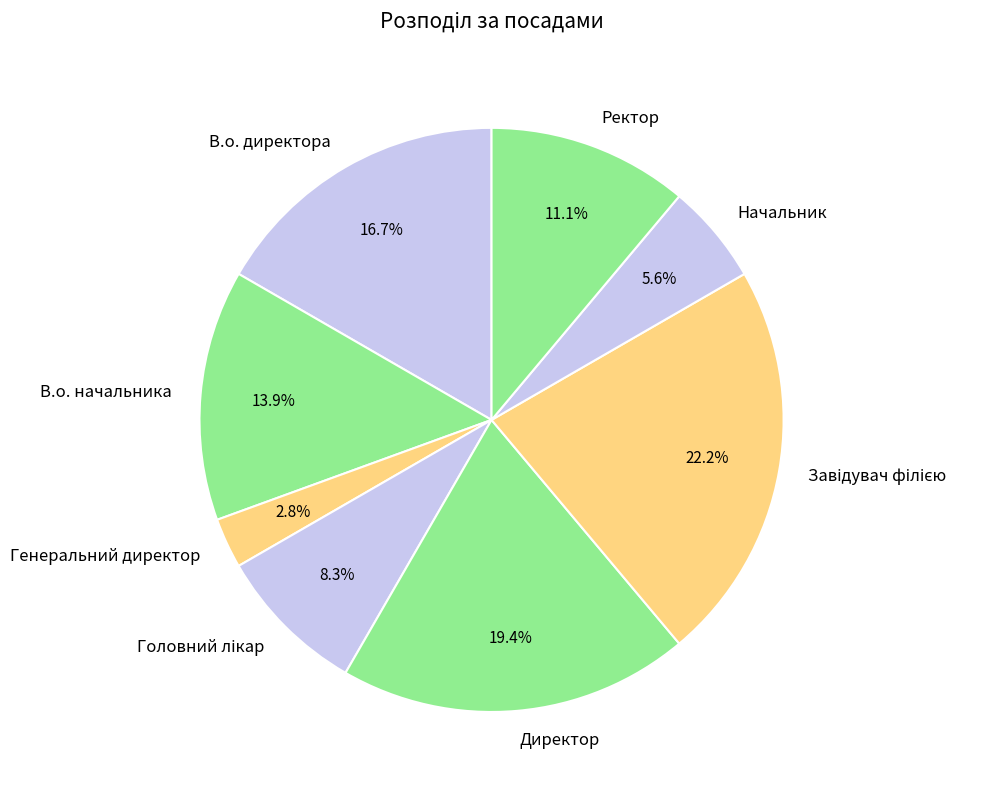

To the nearest percent, what is the difference between the largest and smallest slice percentages?

19%